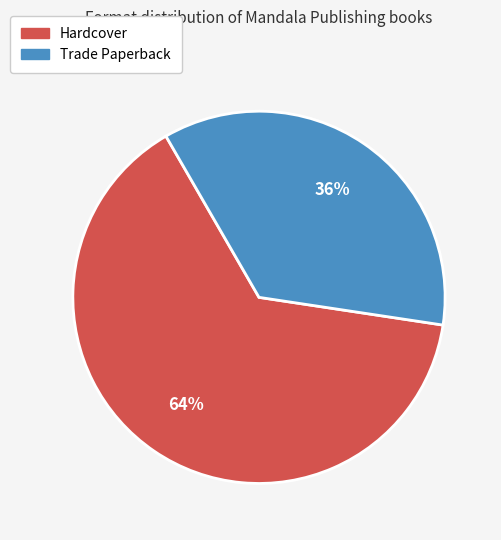

Which has a higher value, Hardcover or Trade Paperback?

Hardcover